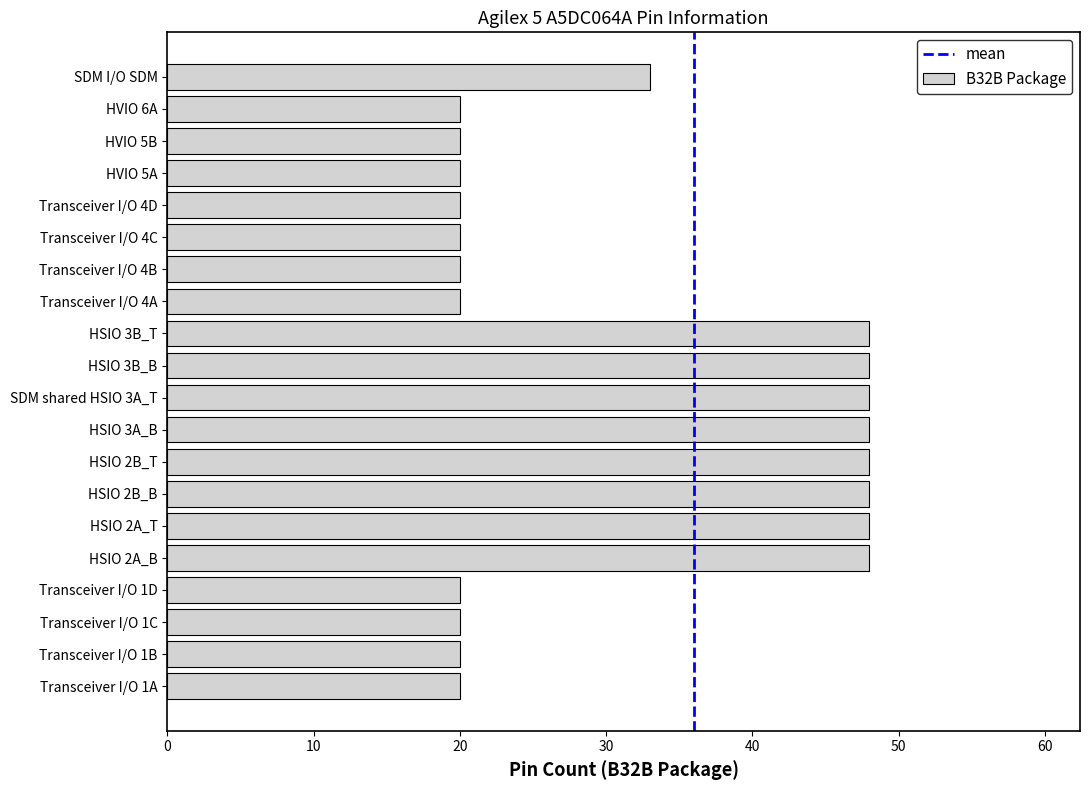

Is it true that the value at HVIO 6A is 7?

False